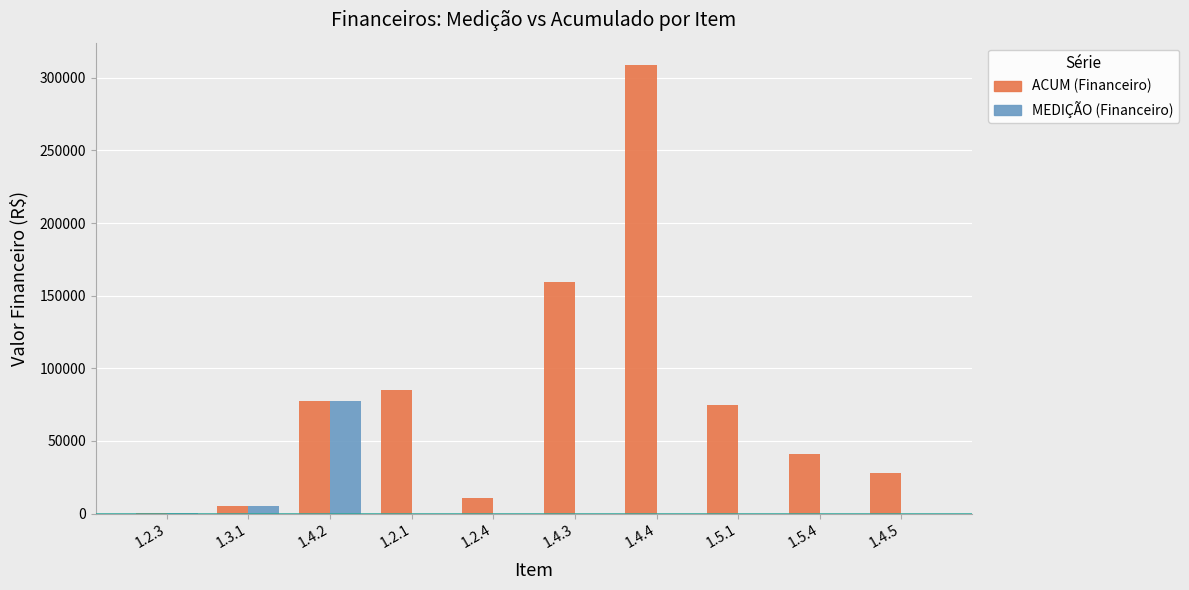

How many data points does each series have?

10